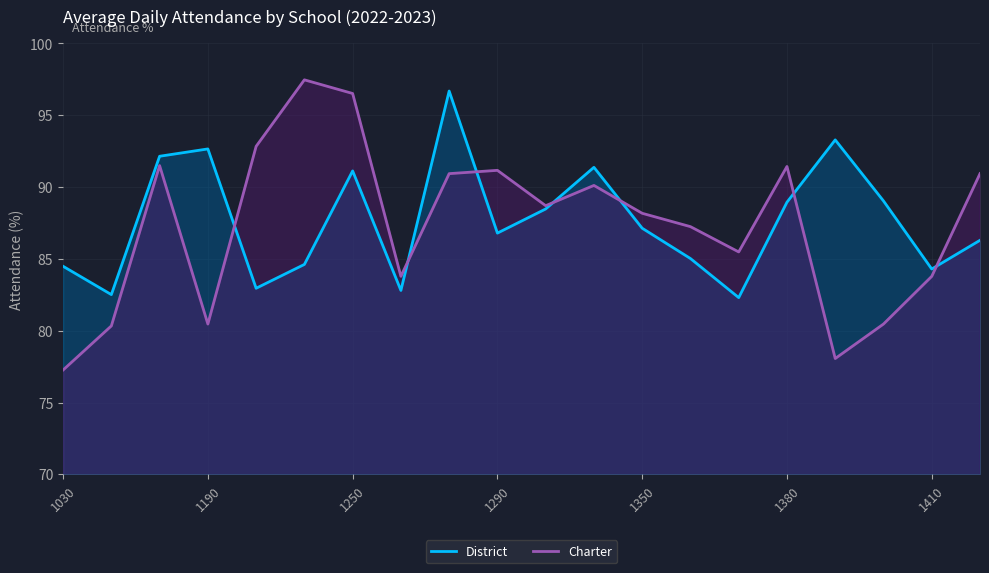

At 13, list the series in order from smallest to largest.

District, Charter